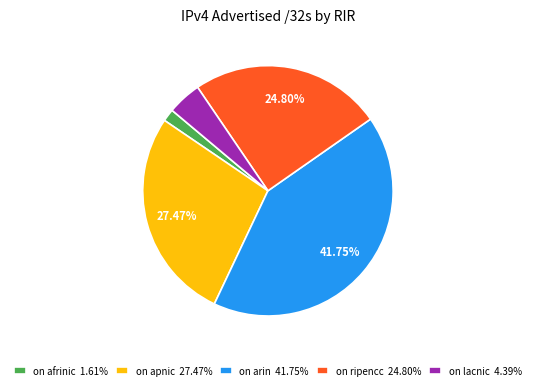

Does on lacnic 4.39% represent more than half of the total?

No